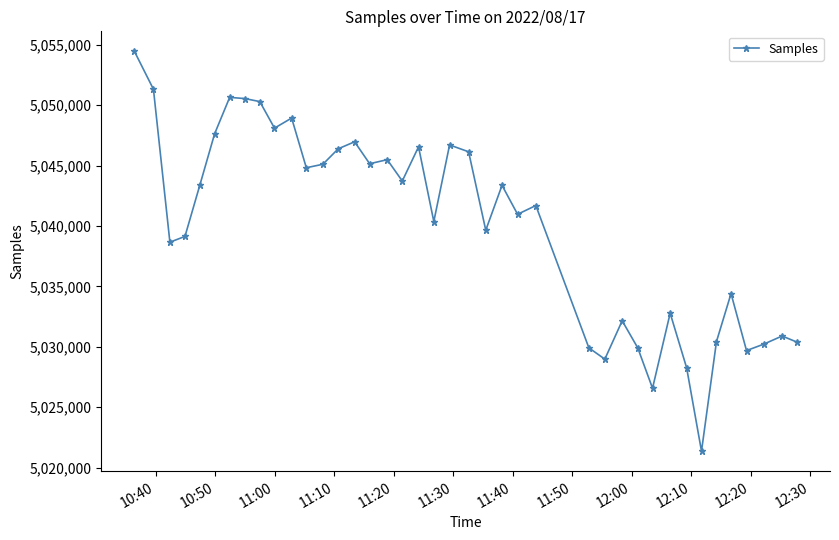

What is the average value?

5040048